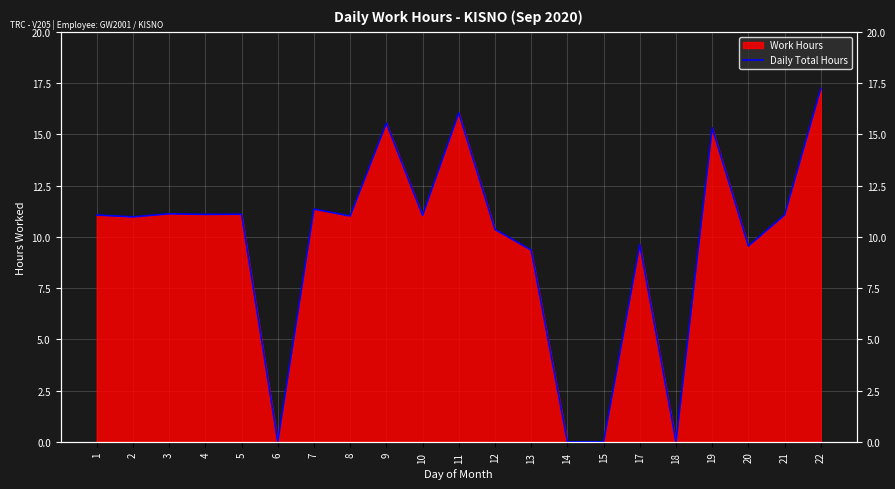

What is the change in value from 11 to 21?

-5.0